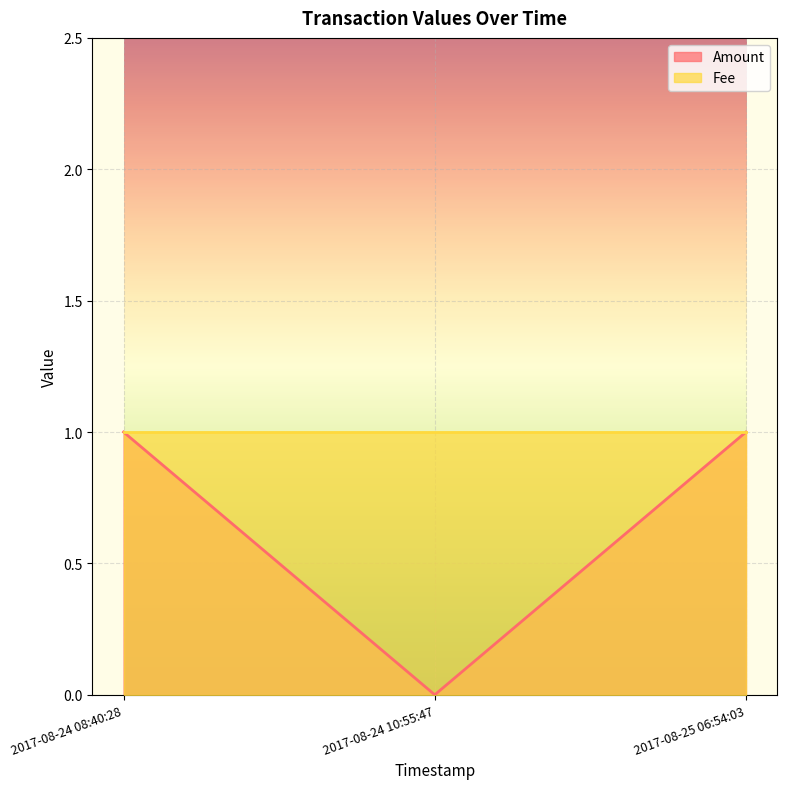

At which category does the chart reach its peak across all series?

2017-08-24 08:40:28